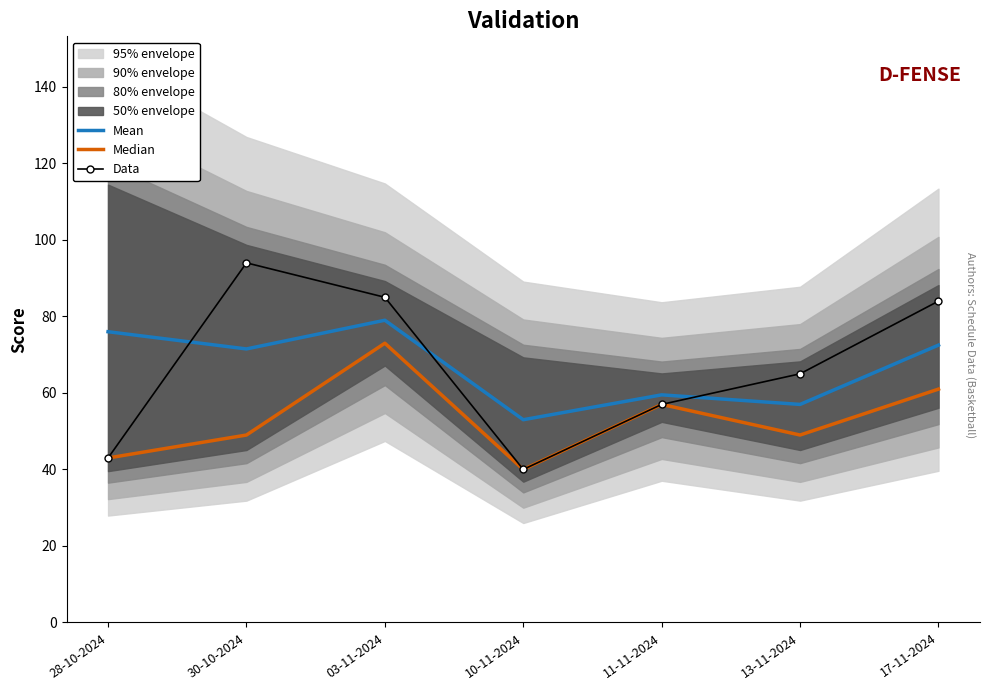

What is the sum of all Median values?

372.0